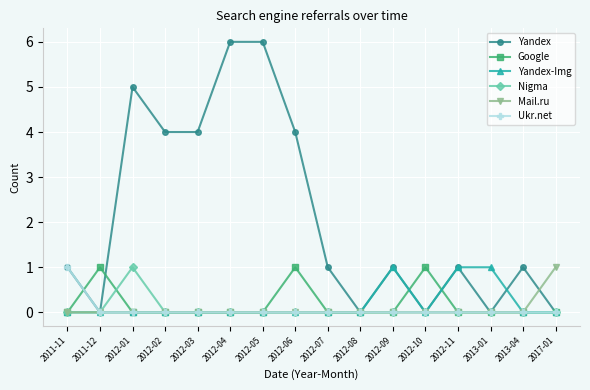

How many Ukr.net values are between 0 and 1?

16